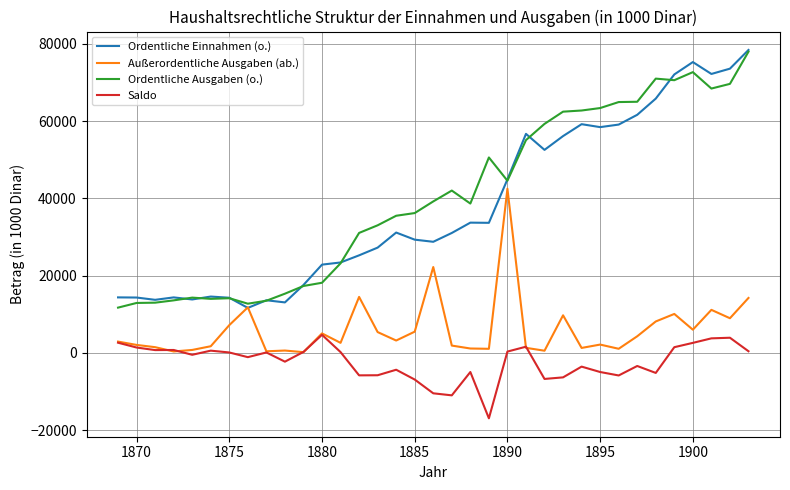

How many values in the Saldo series are below -476?

17